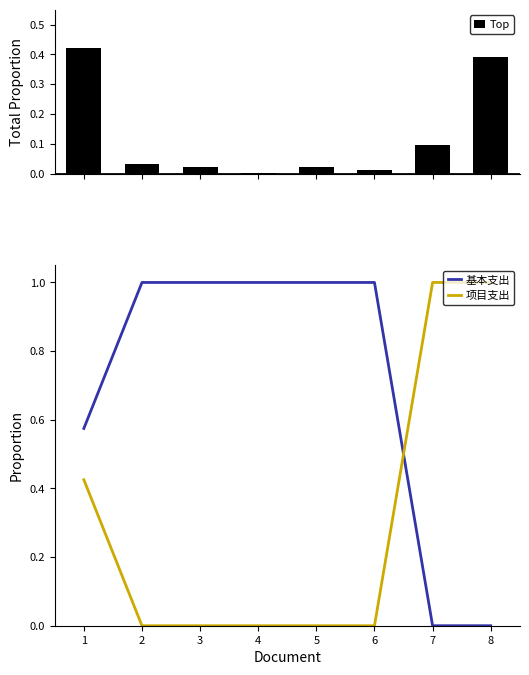

Between 4 and 6, which series saw the biggest shift?

Top